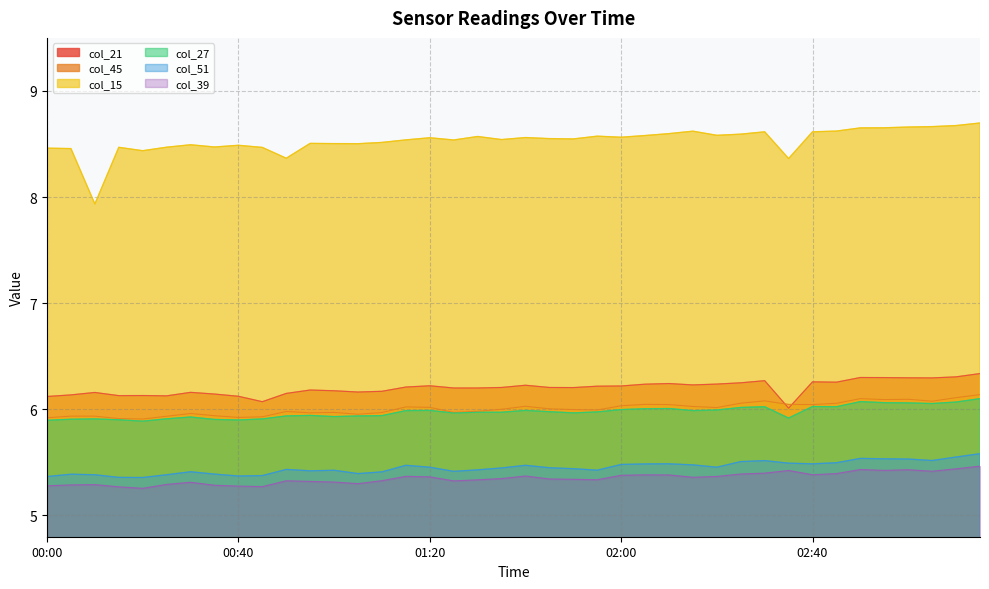

At which category does the chart reach its peak across all series?

03:15